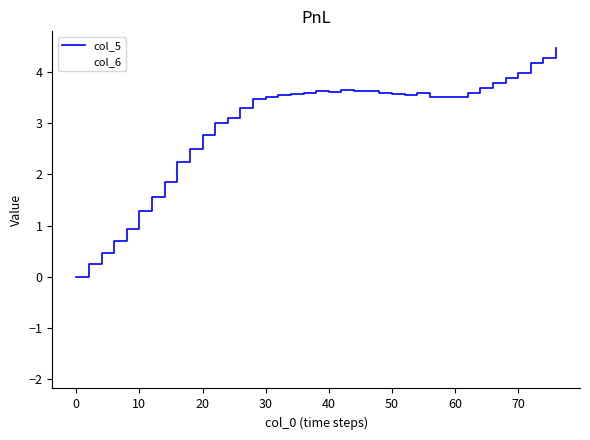

How many lines are shown in the chart?

2